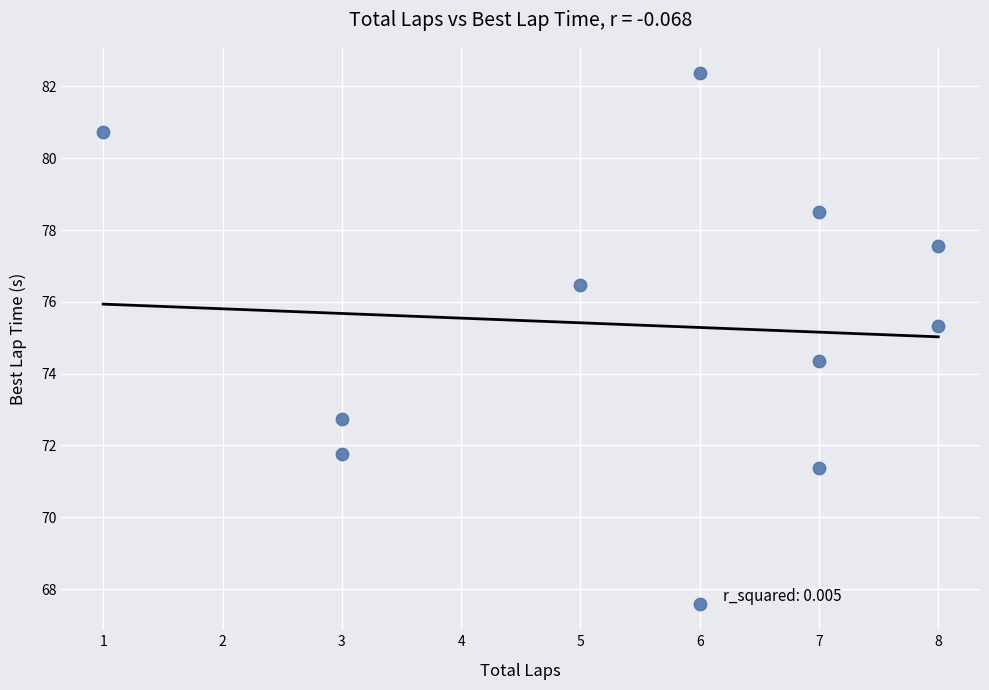

What Y value in the scatter plot is closest to 74?

74.4